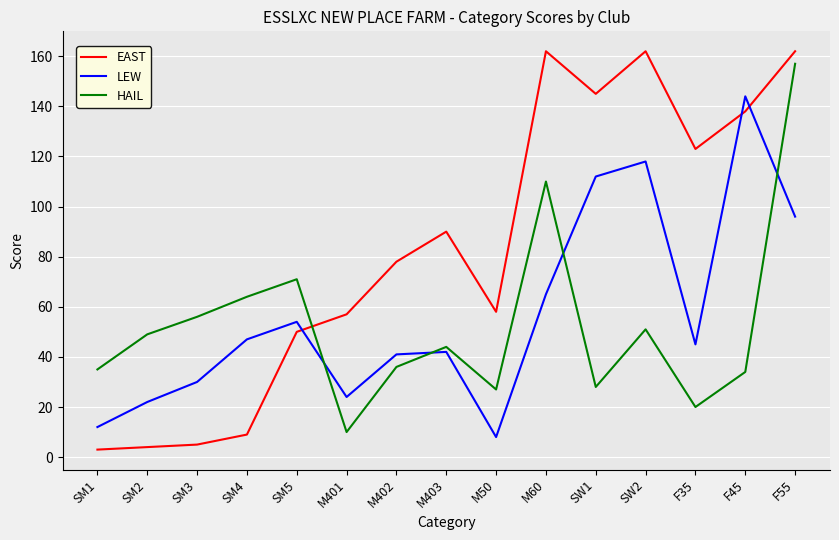

Which series has the largest total across all categories?

EAST